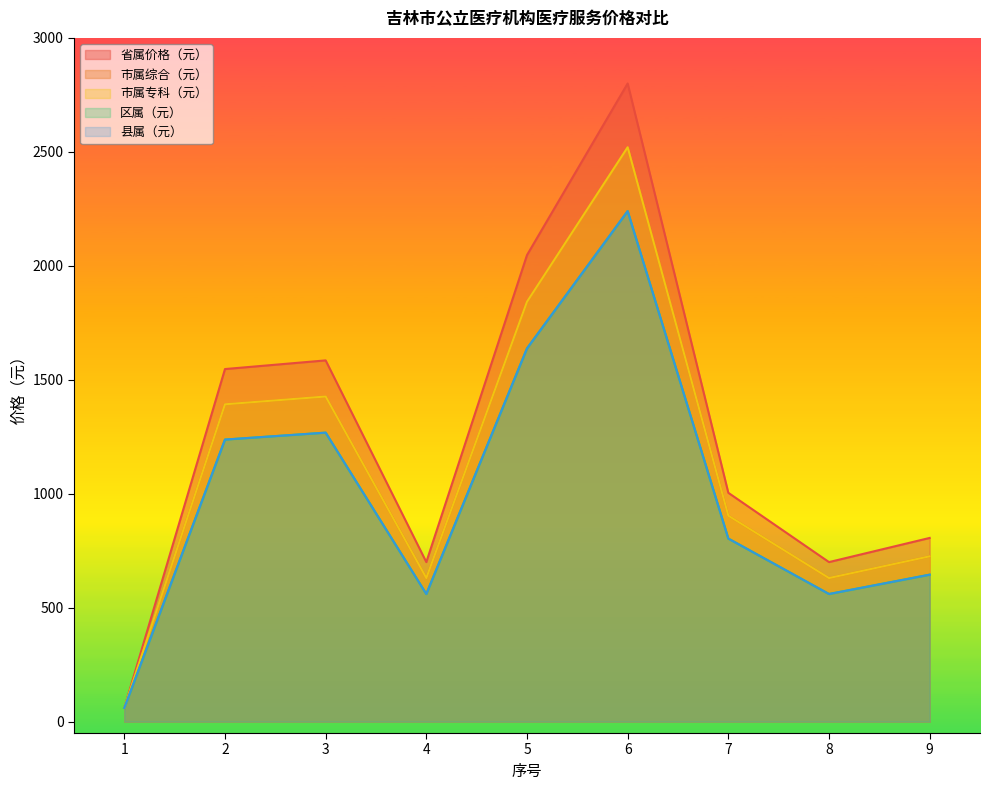

True or false: 市属专科（元） and 省属价格（元） intersect in this chart.

False